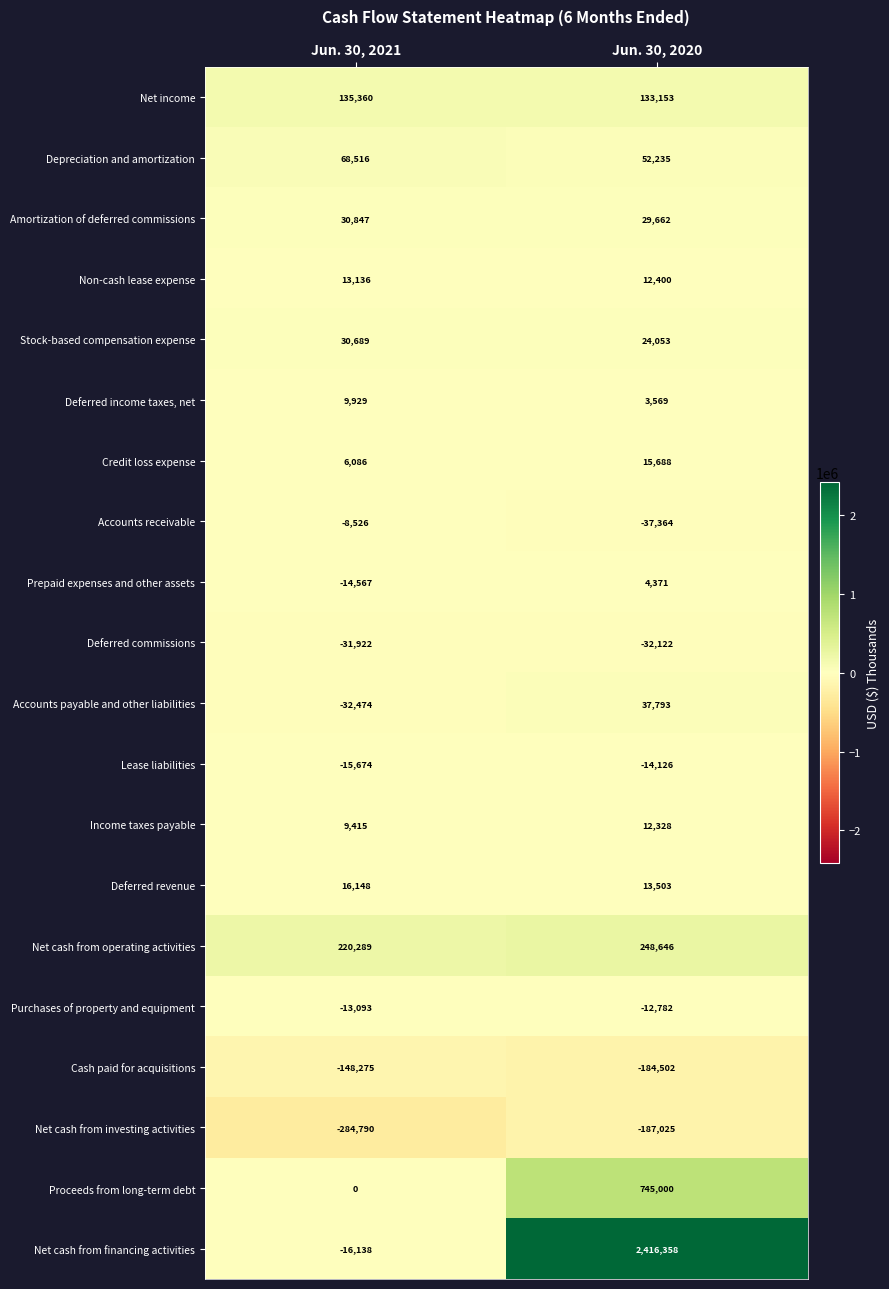

Which series changed the most between Jun. 30, 2021 and Jun. 30, 2020?

Net cash from financing activities